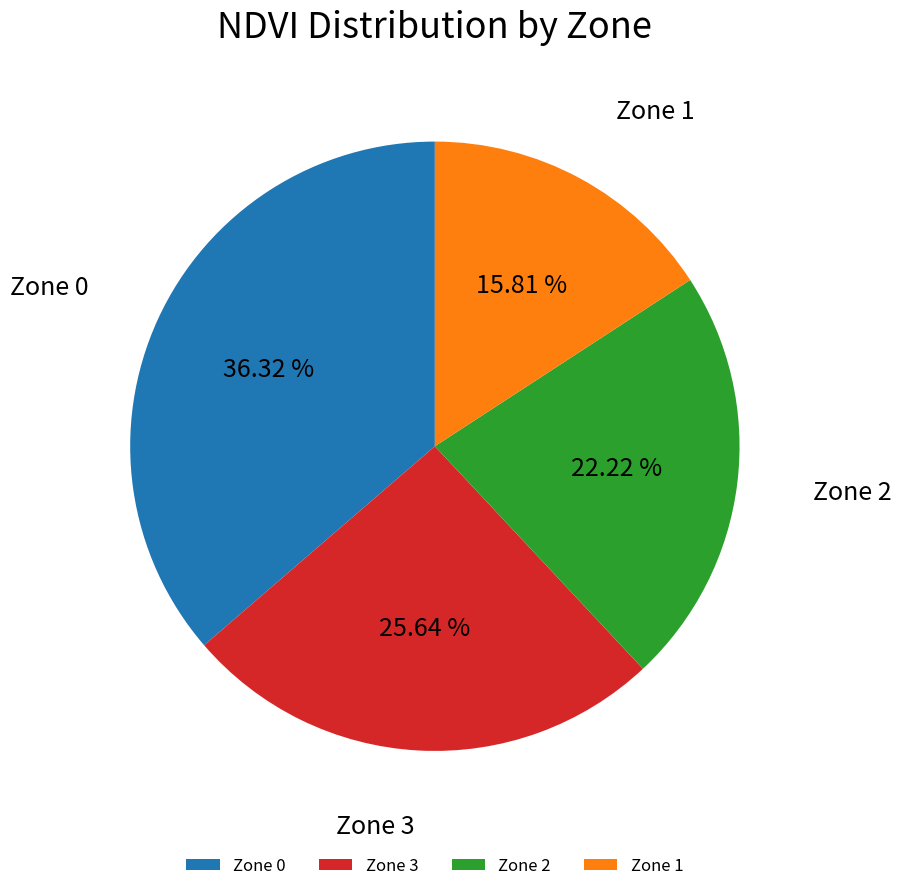

Does any single category account for the majority?

No